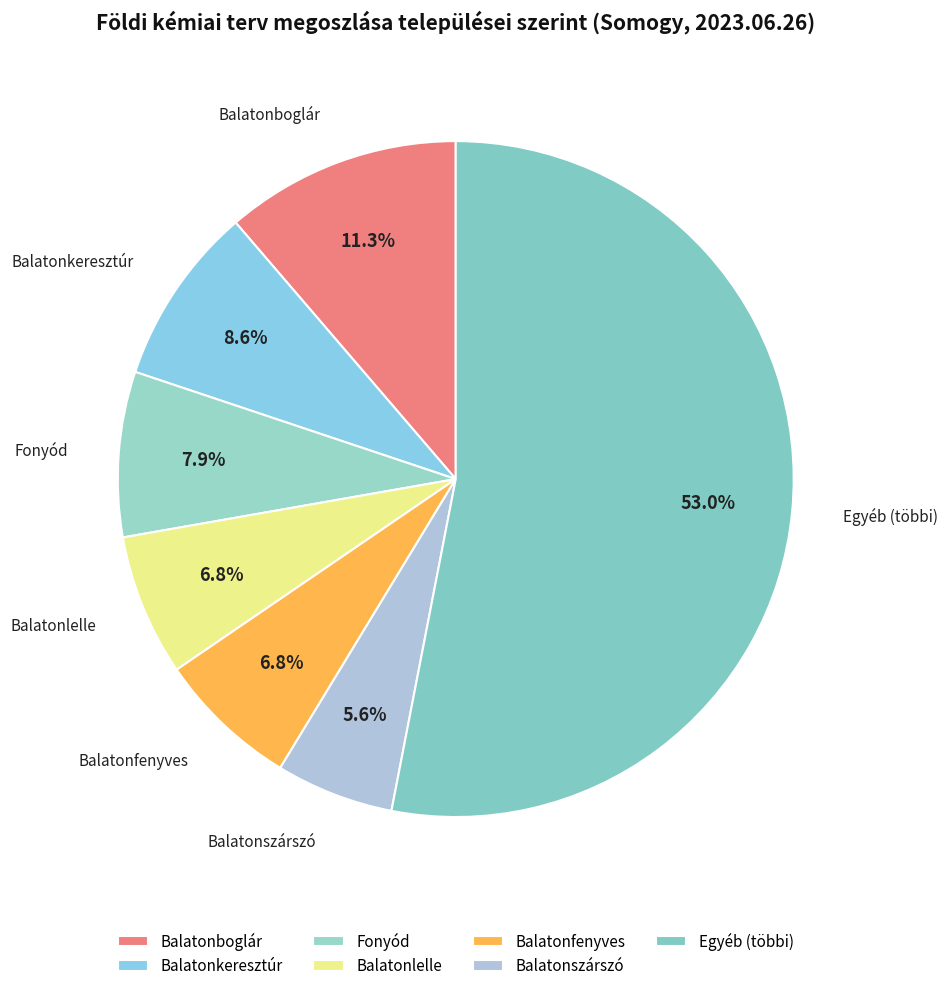

Is Balatonboglár the majority of the pie?

No